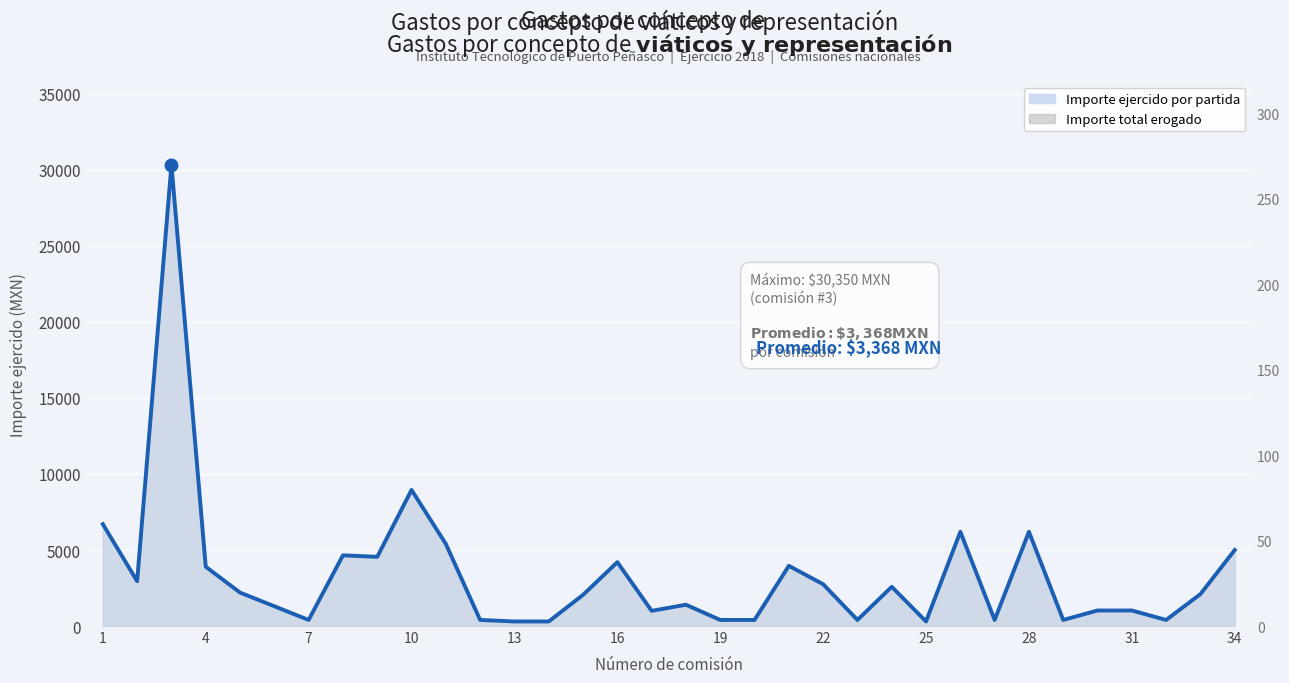

What is the average value?

3369